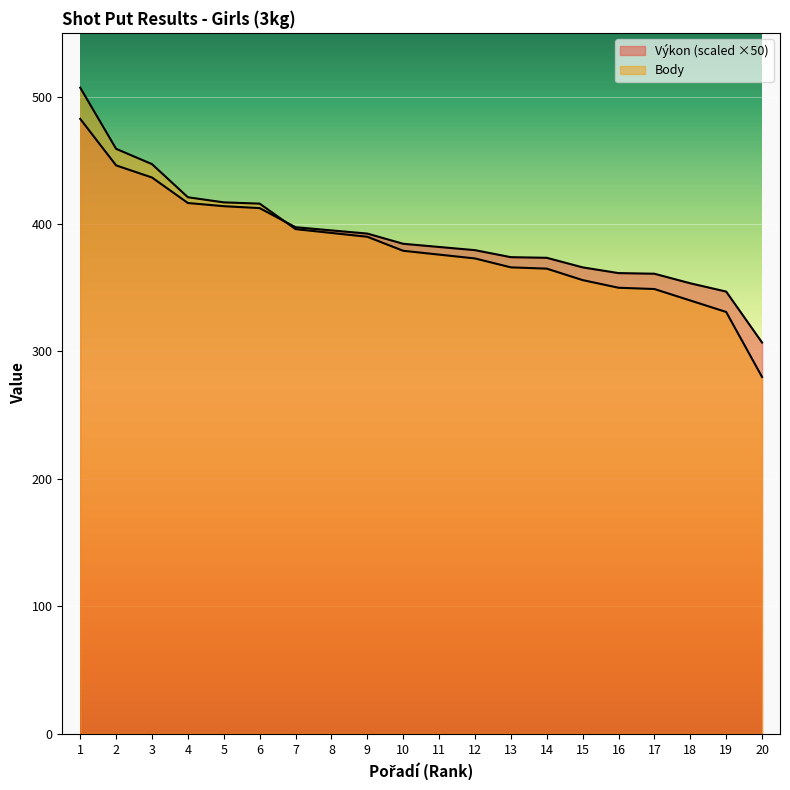

Which series has the largest range (max minus min)?

Body